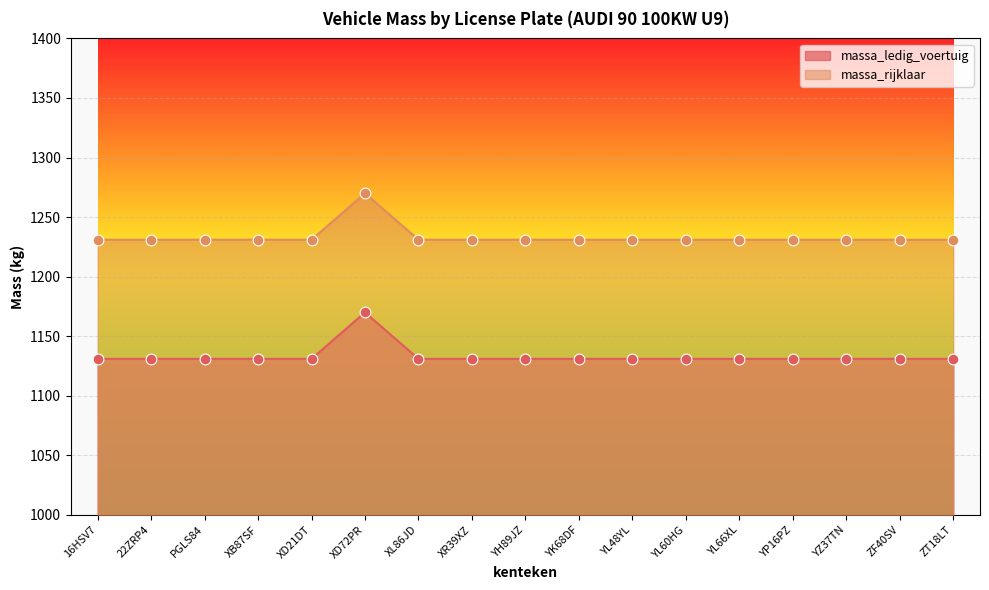

At which category is the sum across all series the highest?

XD72PR